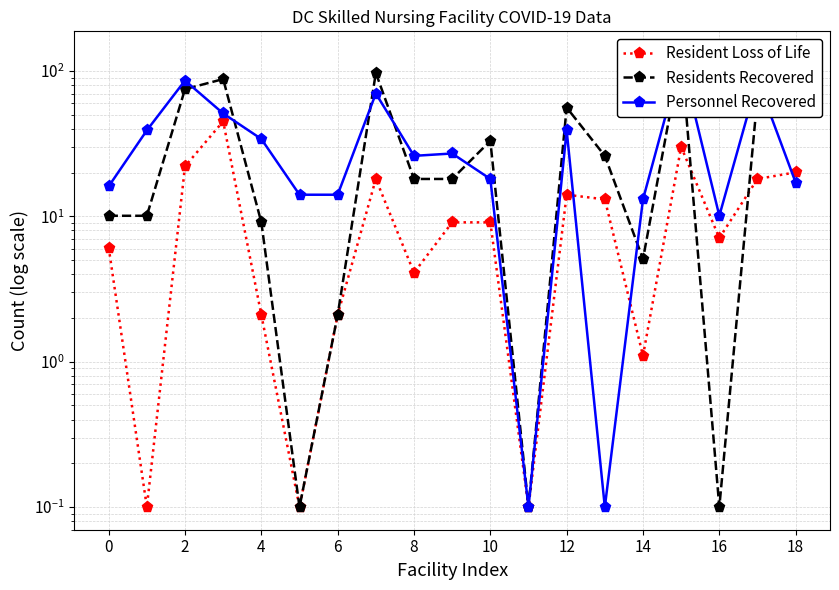

How many interior local peaks does the Residents Recovered series have?

6